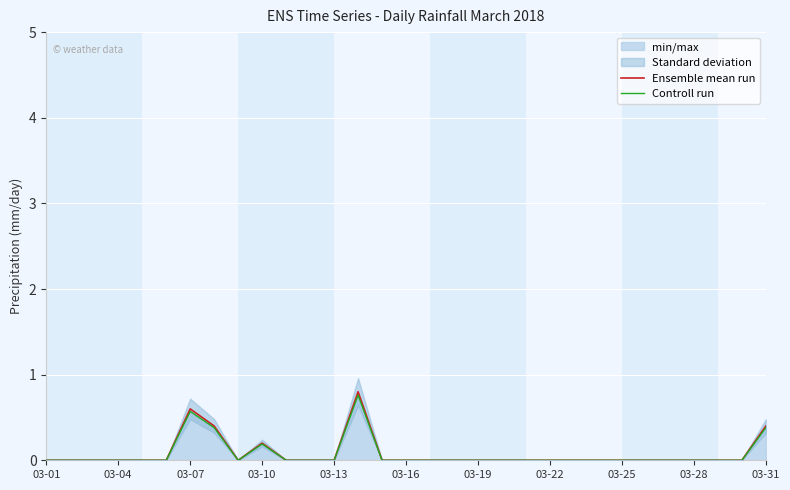

Is it true that Ensemble mean run equals -0.3 at 03-13?

False